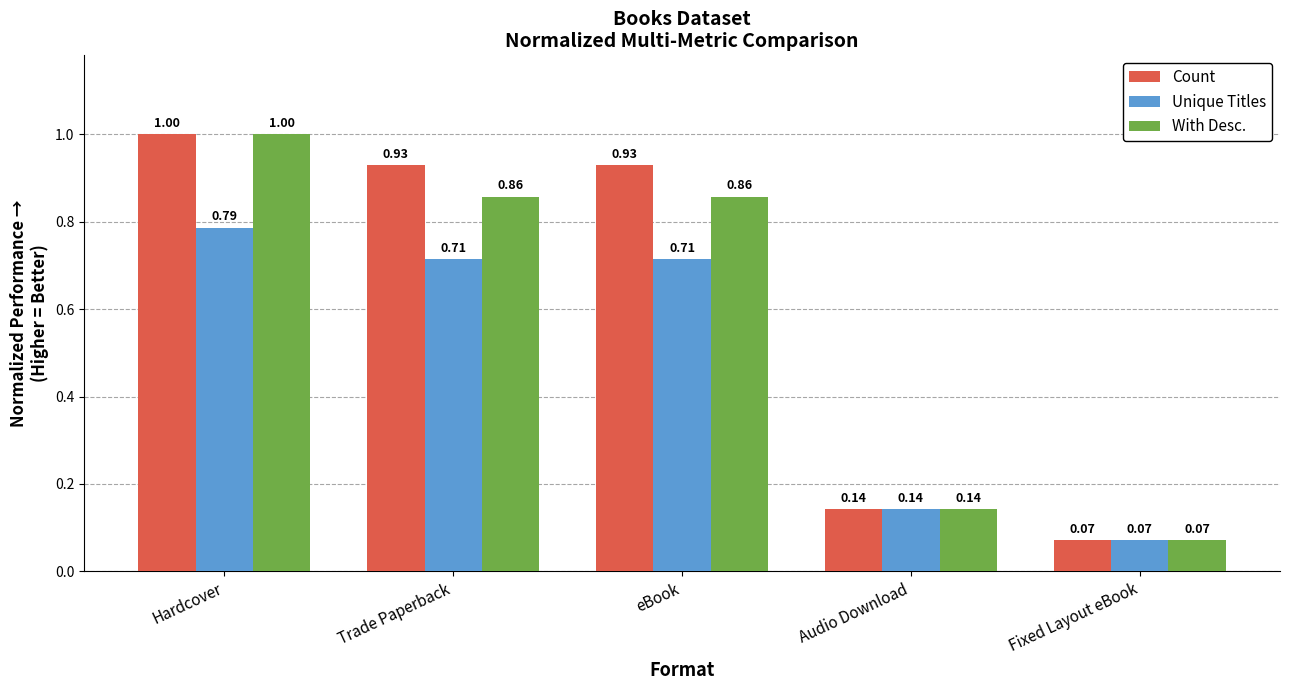

Rank the series by their average value, from highest to lowest.

Count, With Desc., Unique Titles